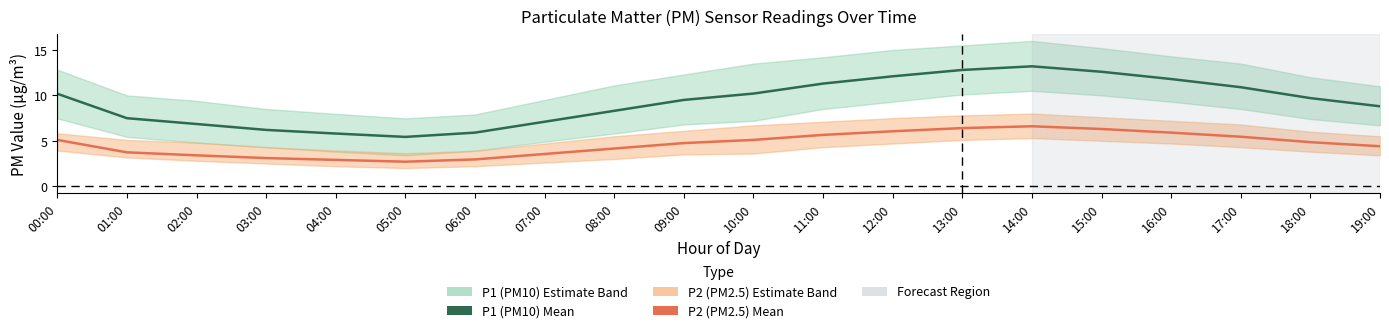

How many data points in P2 (PM2.5) Mean are less than 4?

7